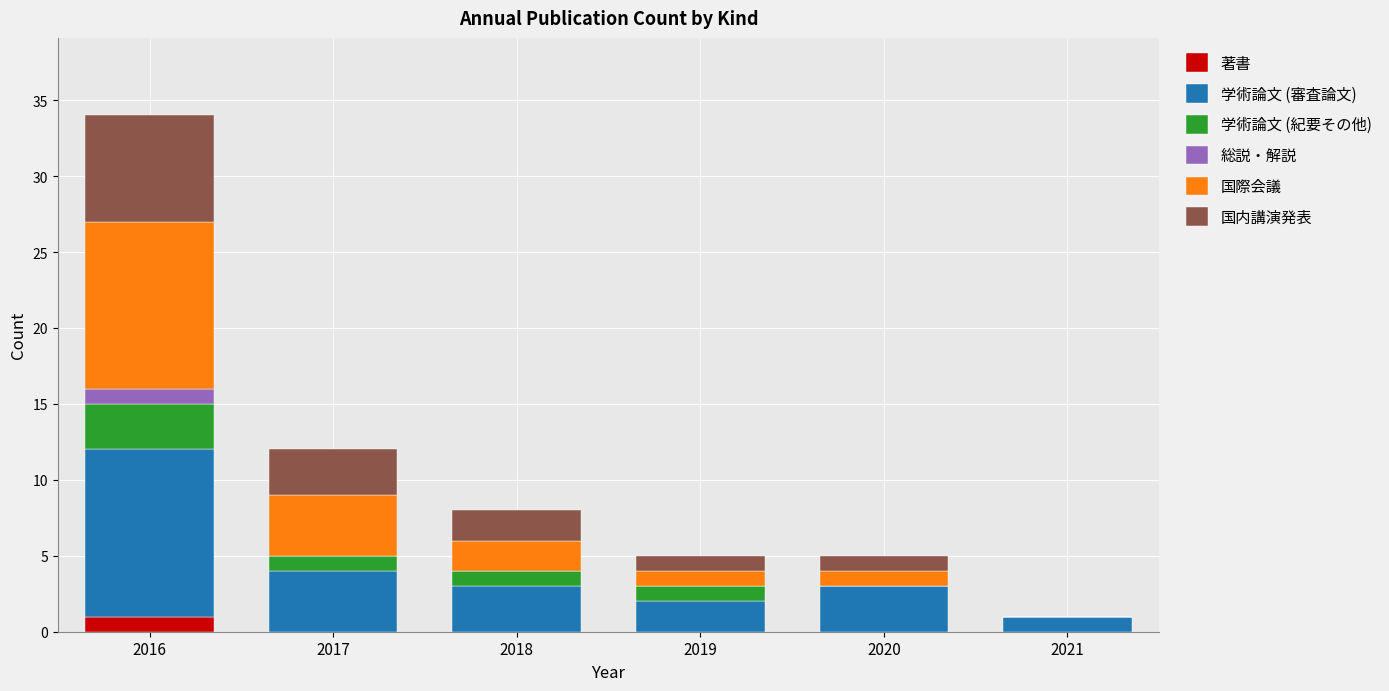

Which category has the highest value in the 著書 series?

2016